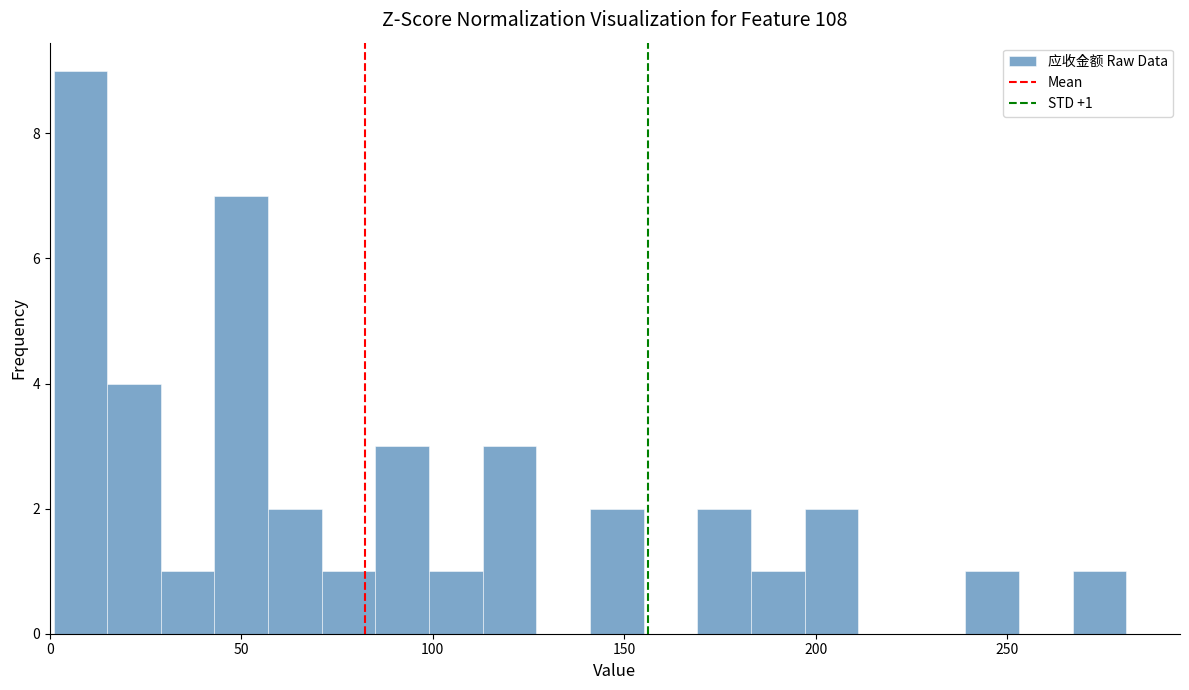

Around what value on the x-axis is the tallest bar? Give the approximate position of its centre, as read against the axis.

10